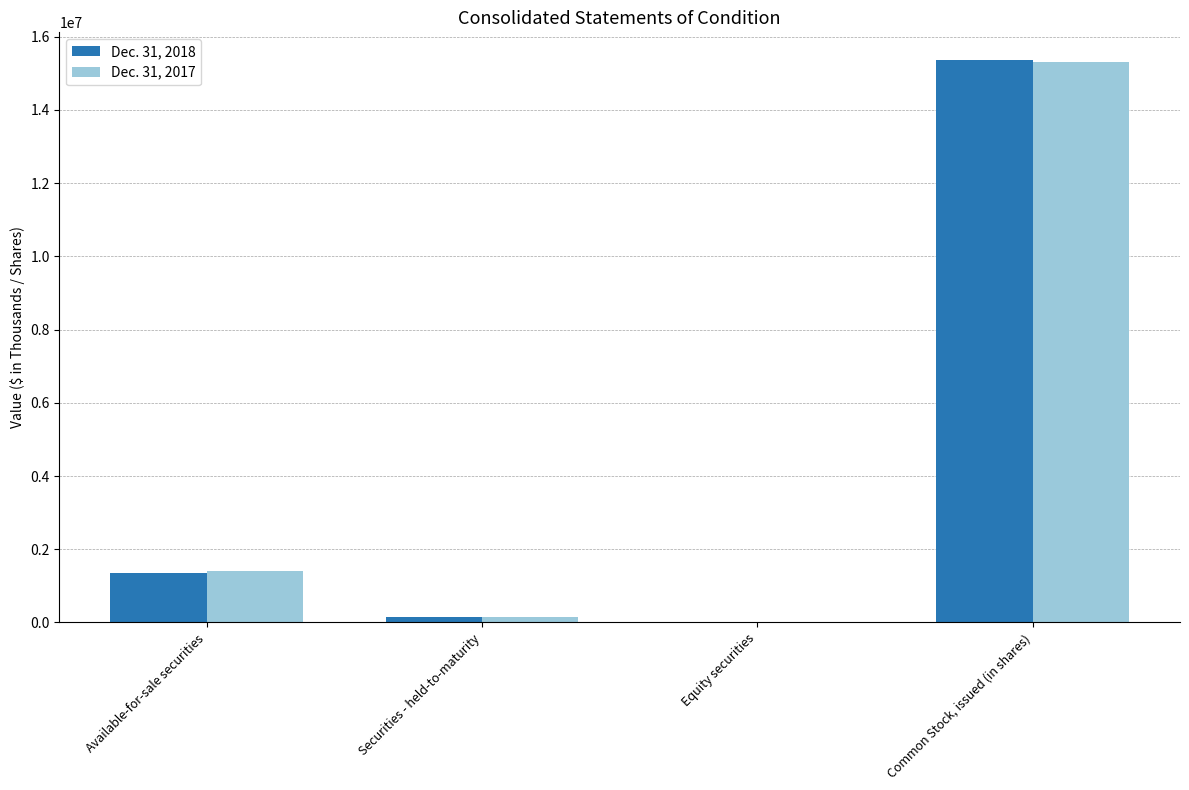

How many groups of bars are there?

4